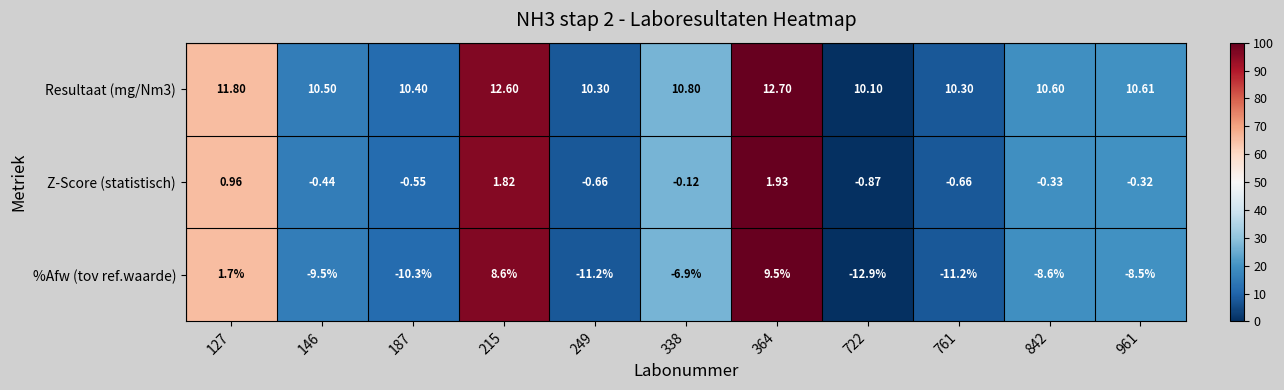

Is the value of Z-Score (statistisch) at 364 greater than the value of Resultaat (mg/Nm3) at 338?

No